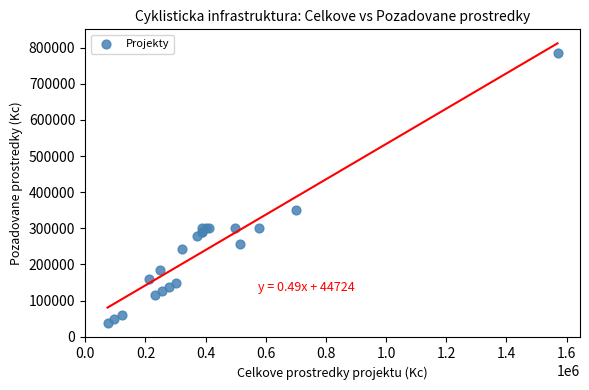

What Y value in the scatter plot is closest to 410951?

350000